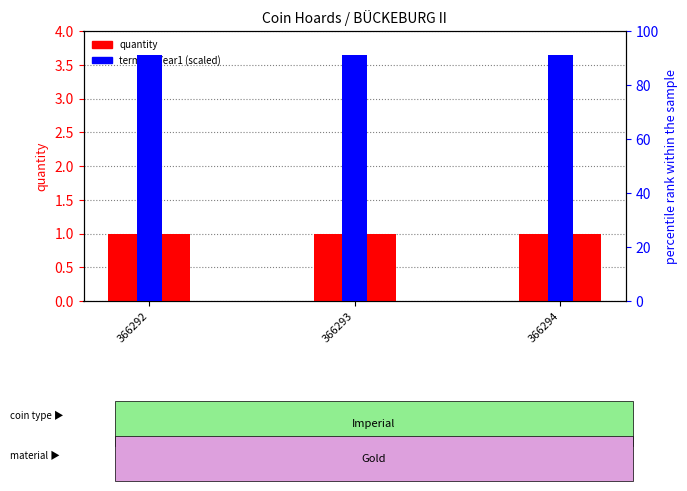

At which category does the chart reach its peak across all series?

366292